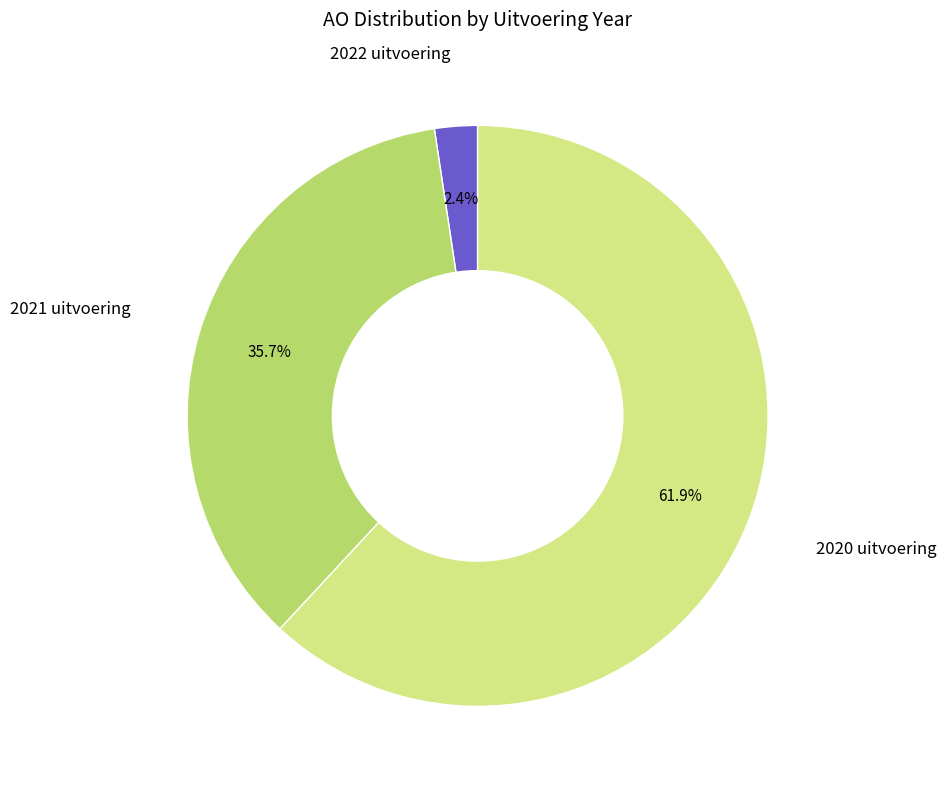

Is there any slice that represents more than half of the pie?

Yes